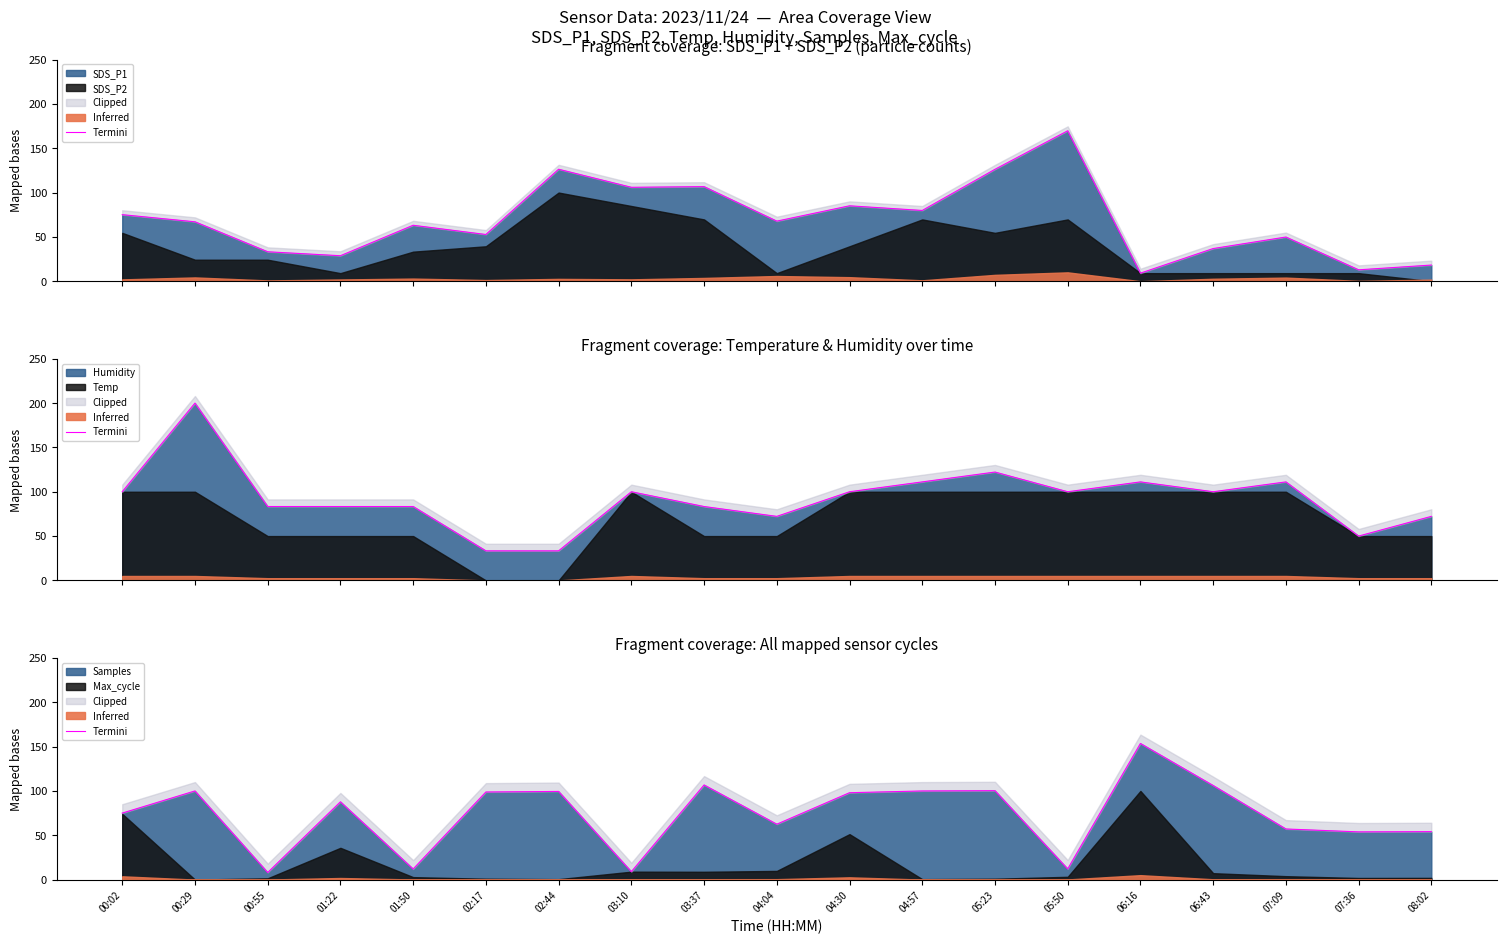

Reading left to right, list all the values displayed in this chart.

75.0	100.0	8.0	87.7	11.9	98.8	99.4	8.9	106.7	62.5	98.0	100.0	100.3	12.0	153.5	106.1	57.1	53.8	54.1